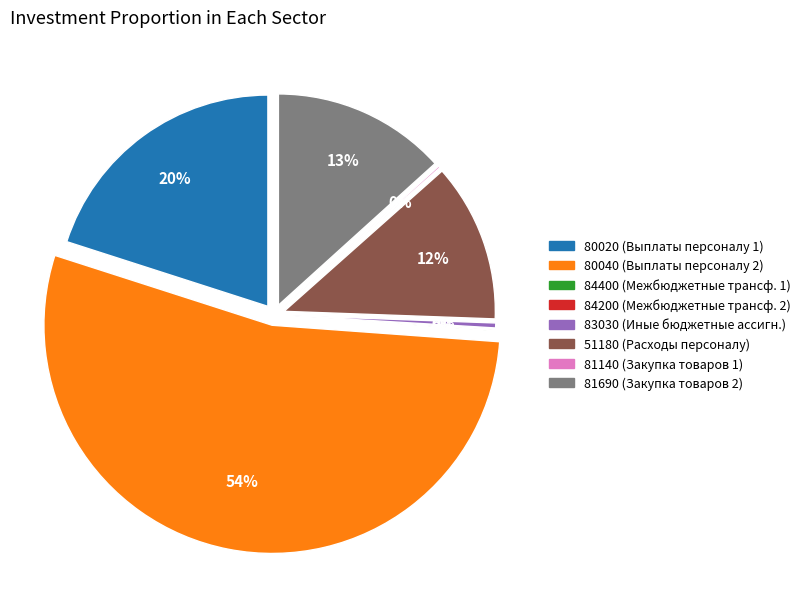

To the nearest percent, what portion does 935 0104 35 0 12 80020 represent?

20%